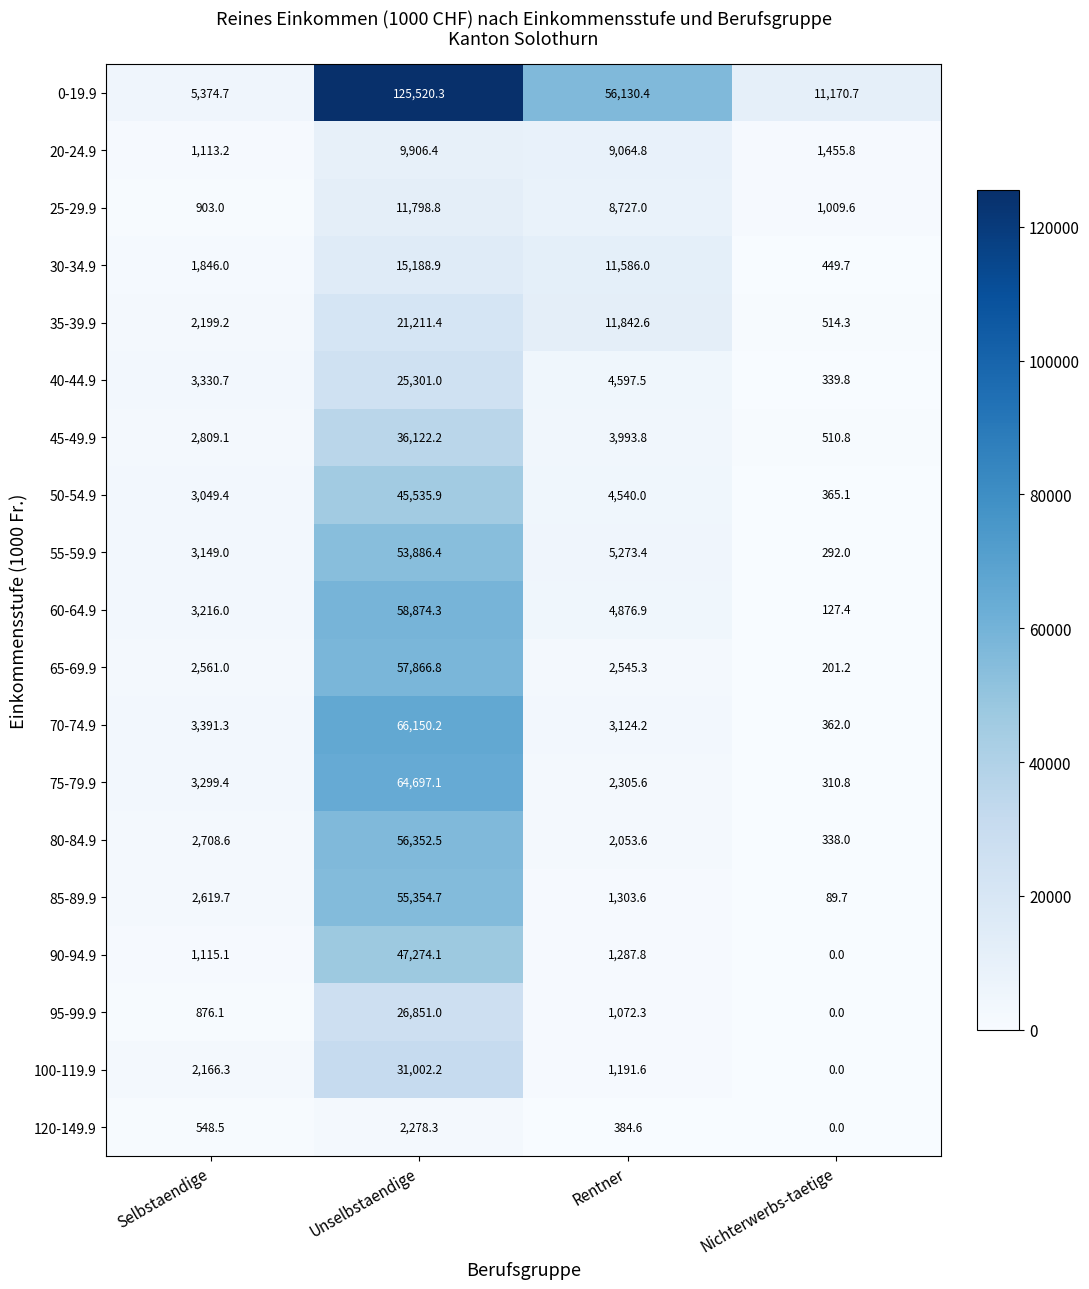

What is the spread (max minus min) of values at Unselbstaendige?

123242.0